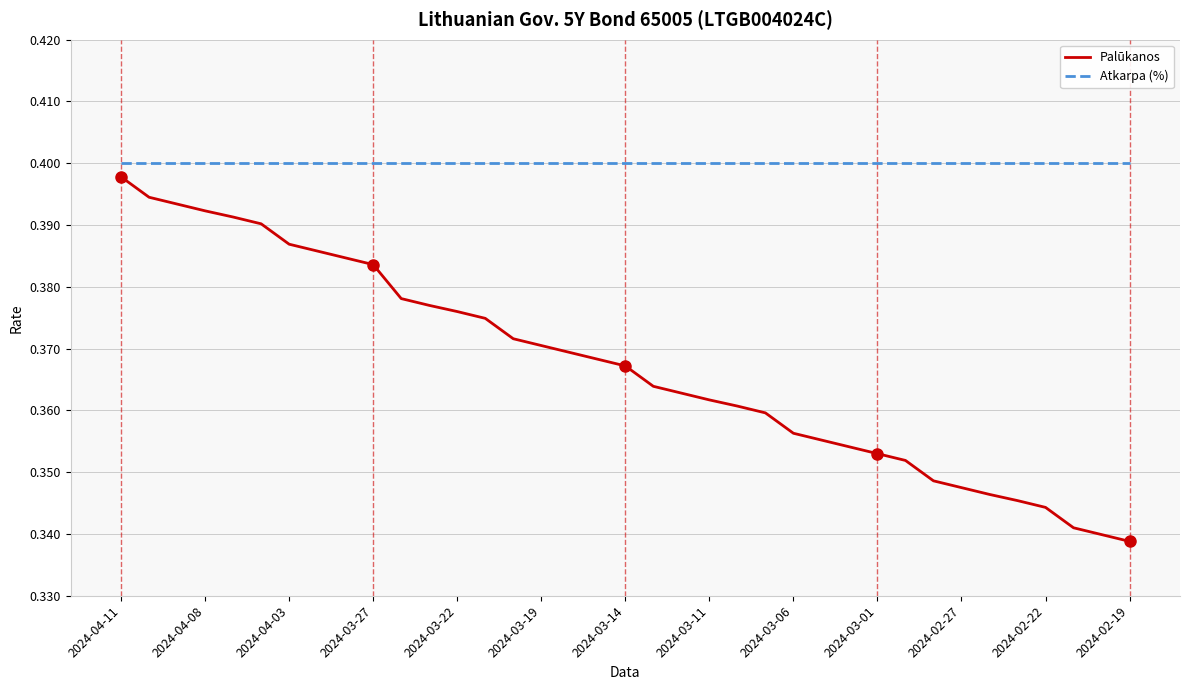

List the series in order of their overall mean, lowest first.

Palūkanos, Atkarpa (%)